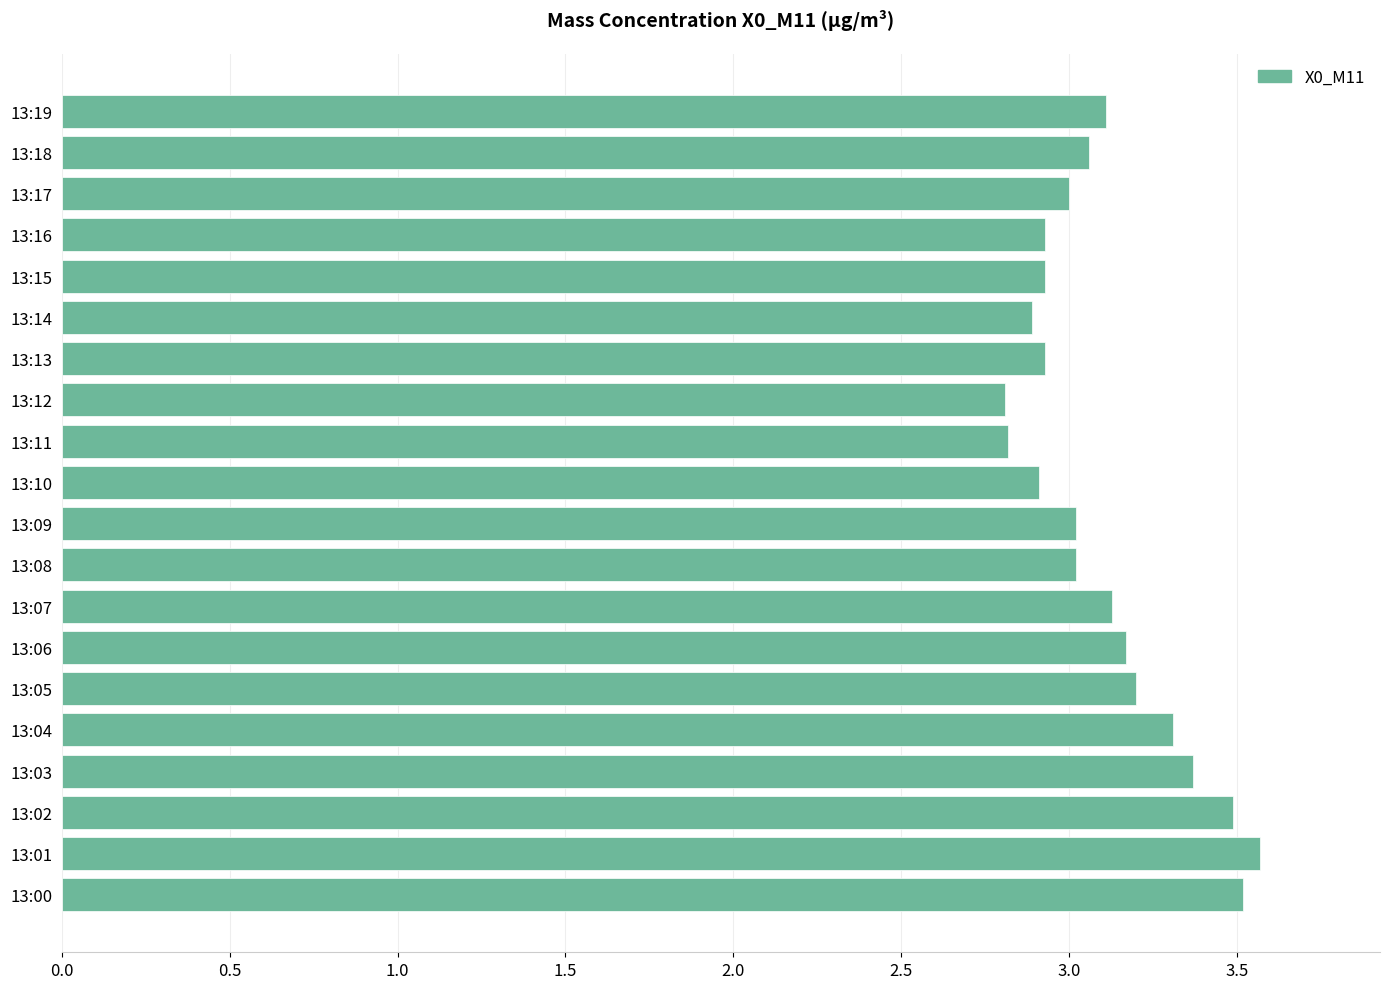

The chart shows a value of 4.8 at 13:19. True or false?

False